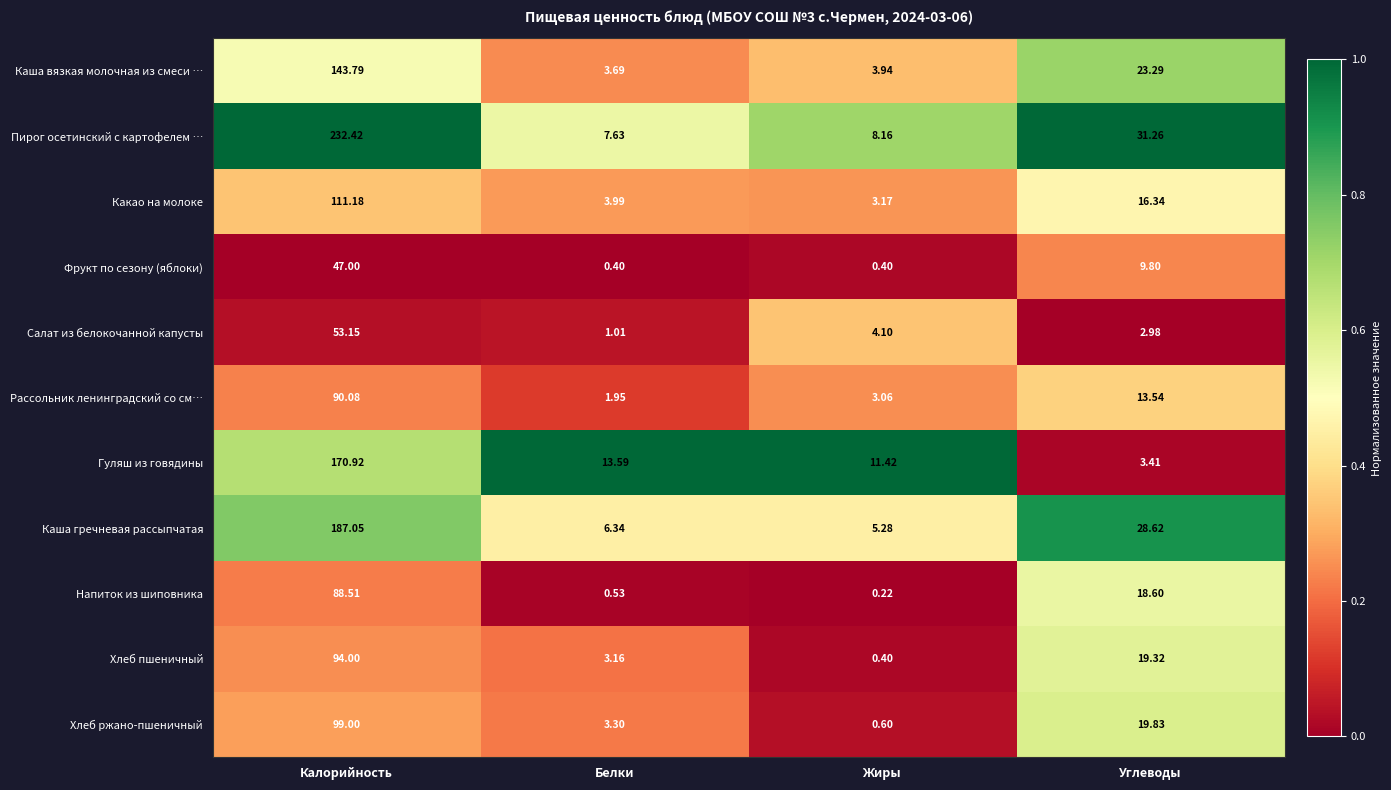

Where is Напиток из шиповника nearest to the value 44?

Углеводы